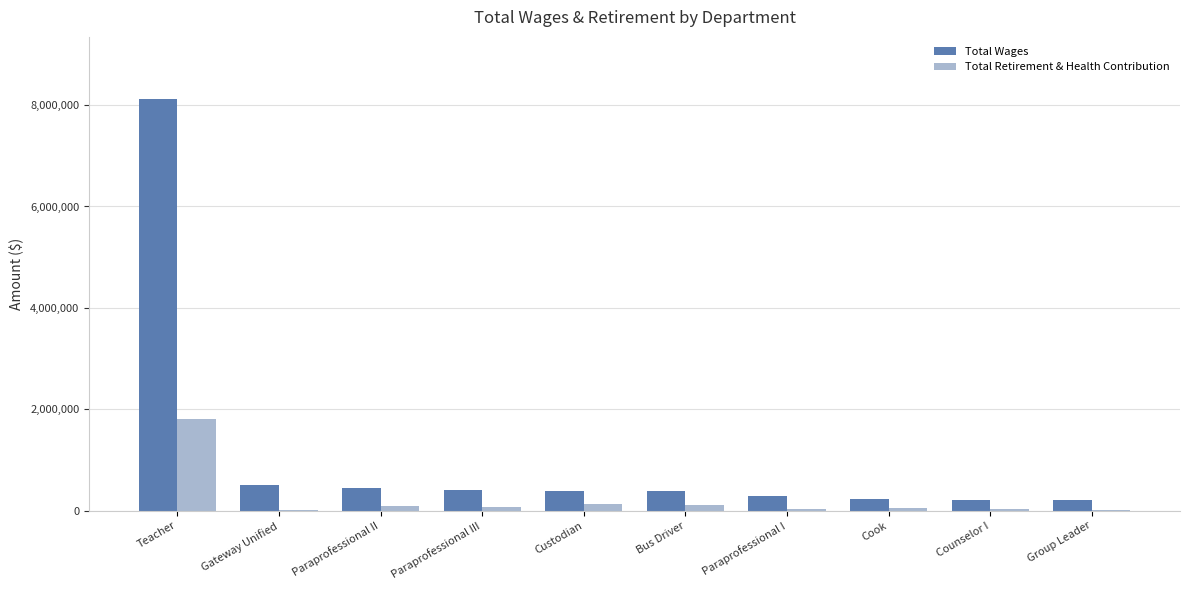

Which series has the largest range (max minus min)?

Total Wages